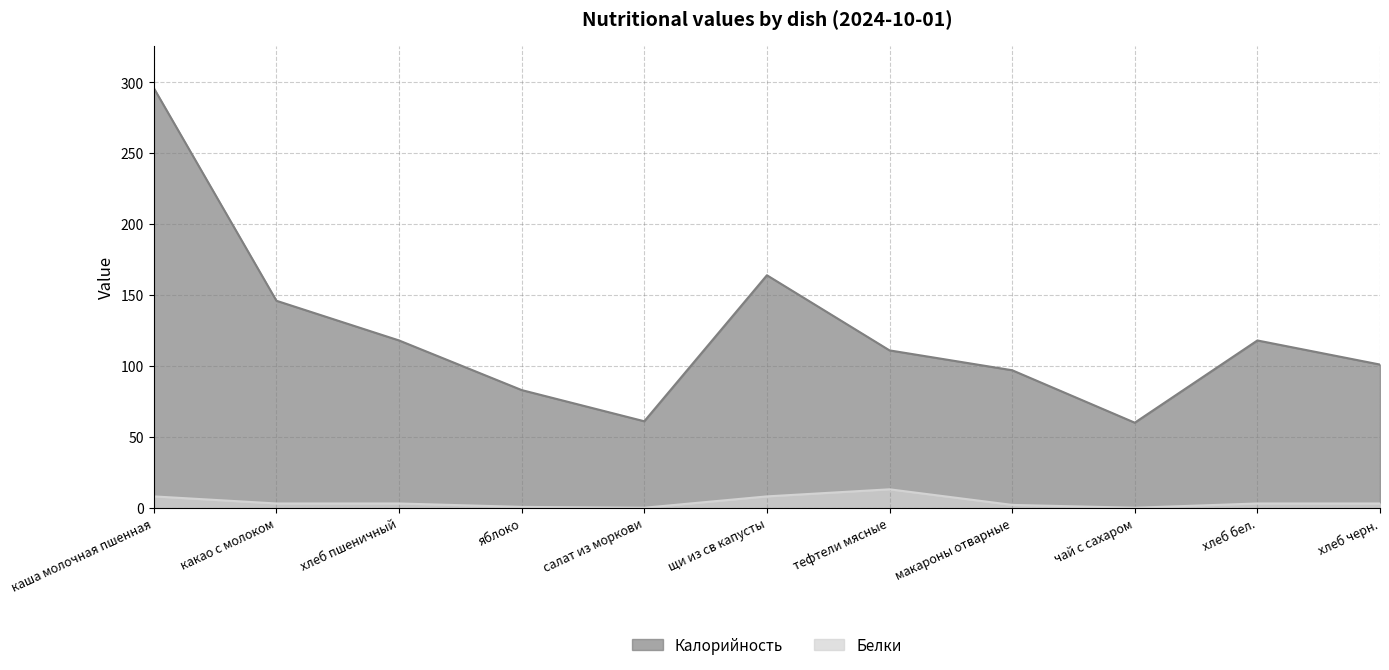

True or false: Калорийность and Белки cross at least once.

False